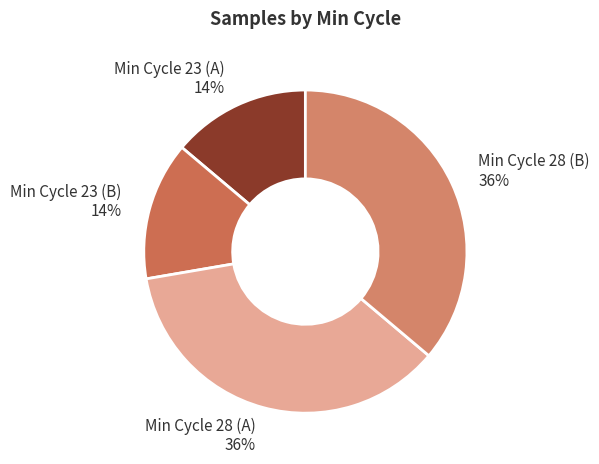

How many slices are in this pie chart?

4